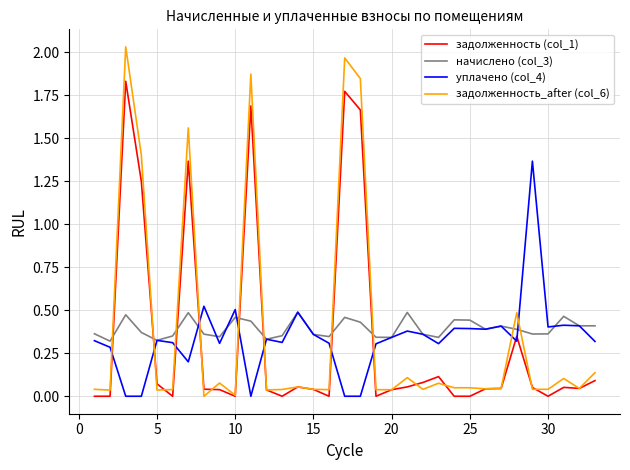

List the series in order of their peak value, lowest first.

начислено (col_3), уплачено (col_4), задолженность (col_1), задолженность_after (col_6)